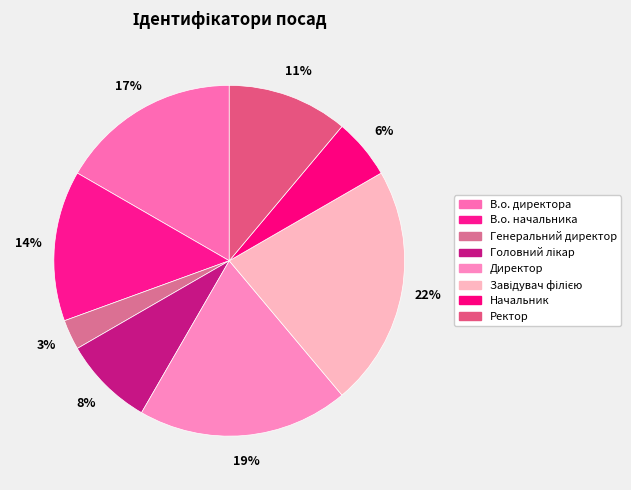

How many slices are in this pie chart?

8